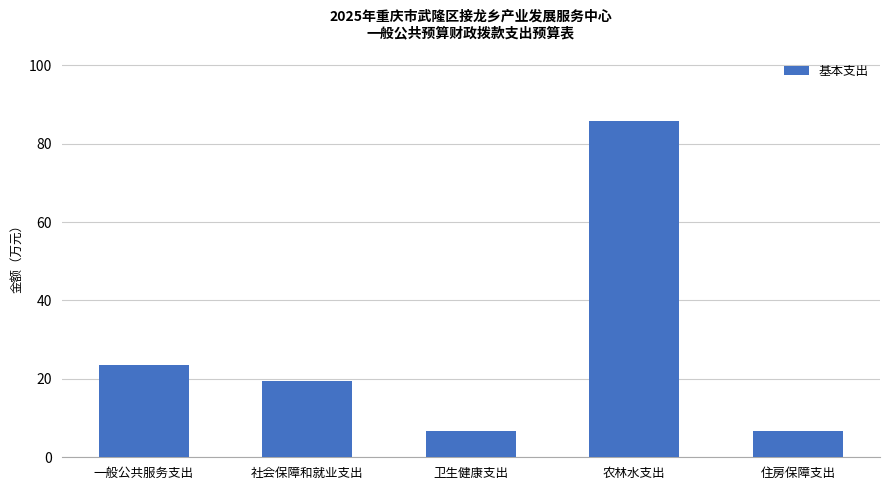

What is the sum of the values at 社会保障和就业支出 and 农林水支出?

105.1